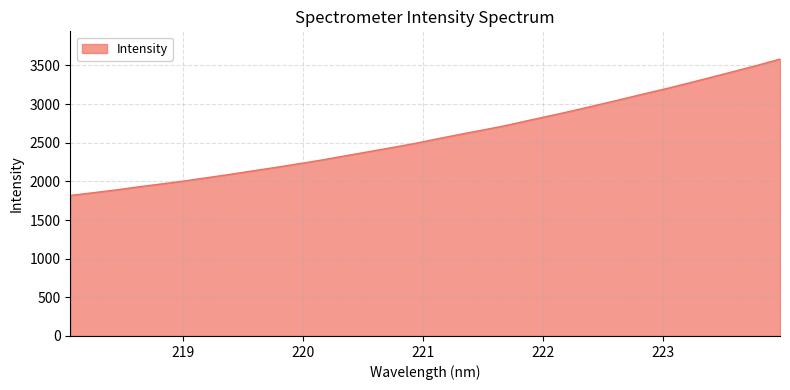

What is the difference between the maximum and minimum values?

1764.2